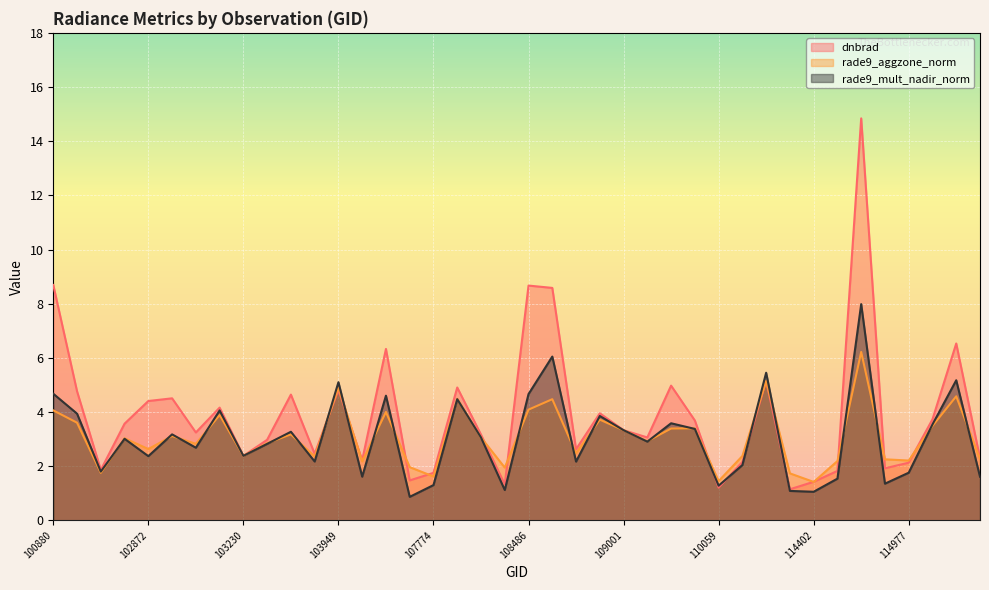

True or false: rade9_aggzone_norm has more than 2 interior local peaks.

True